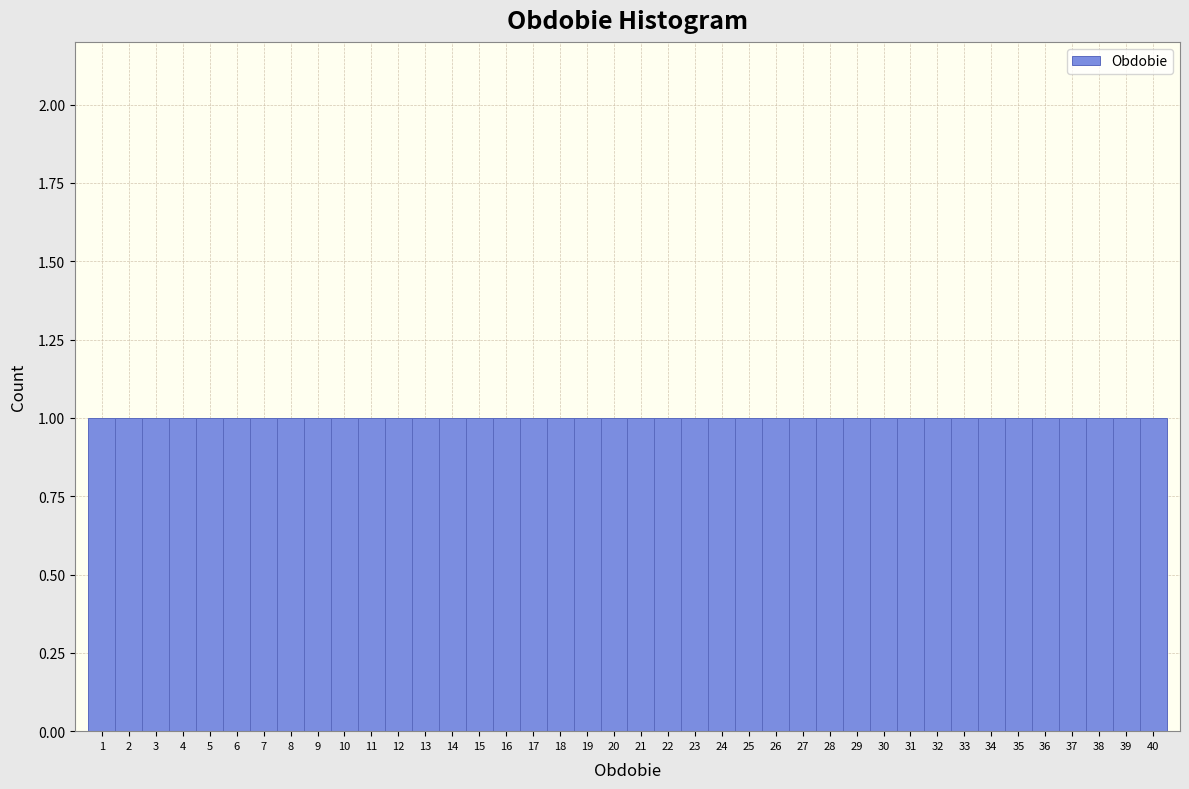

Reading left to right, list every bar in this chart as the range it spans on the x-axis followed by its height. The values are not printed on the chart, so give them approximately, as read against the axis.

0.5 to 1.5: 1
1.5 to 2.5: 1
2.5 to 3.5: 1
3.5 to 4.5: 1
4.5 to 5.5: 1
5.5 to 6.5: 1
6.5 to 7.5: 1
7.5 to 8.5: 1
8.5 to 9.5: 1
9.5 to 10.5: 1
10.5 to 11.5: 1
11.5 to 12.5: 1
12.5 to 13.5: 1
13.5 to 14.5: 1
14.5 to 15.5: 1
15.5 to 16.5: 1
16.5 to 17.5: 1
17.5 to 18.5: 1
18.5 to 19.5: 1
19.5 to 20.5: 1
20.5 to 21.5: 1
21.5 to 22.5: 1
22.5 to 23.5: 1
23.5 to 24.5: 1
24.5 to 25.5: 1
25.5 to 26.5: 1
26.5 to 27.5: 1
27.5 to 28.5: 1
28.5 to 29.5: 1
29.5 to 30.5: 1
30.5 to 31.5: 1
31.5 to 32.5: 1
32.5 to 33.5: 1
33.5 to 34.5: 1
34.5 to 35.5: 1
35.5 to 36.5: 1
36.5 to 37.5: 1
37.5 to 38.5: 1
38.5 to 39.5: 1
39.5 to 40.5: 1